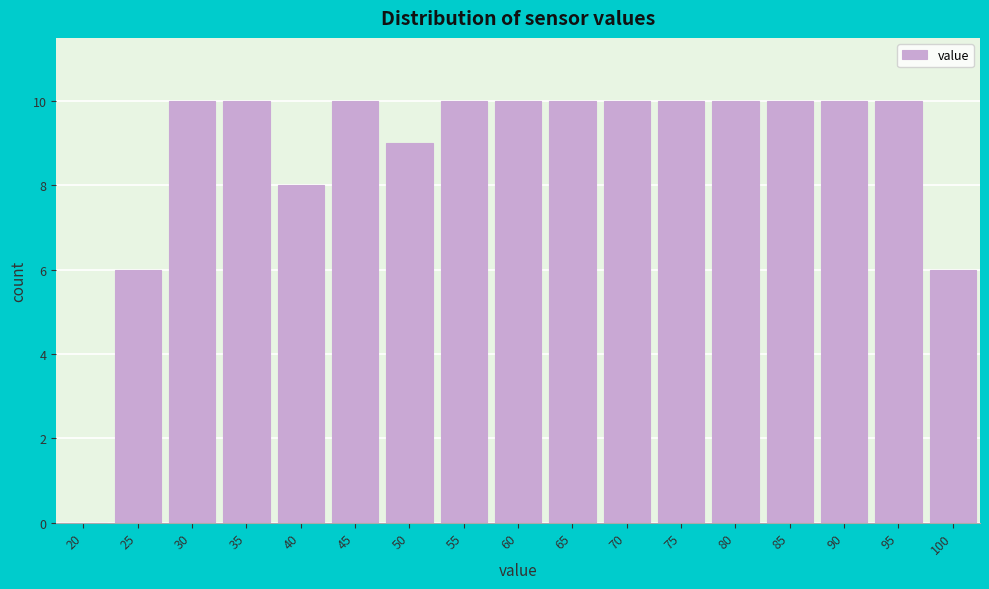

Reading right to left, list all the values displayed in this chart.

100=6	95=10	90=10	85=10	80=10	75=10	70=10	65=10	60=10	55=10	50=9	45=10	40=8	35=10	30=10	25=6	20=0